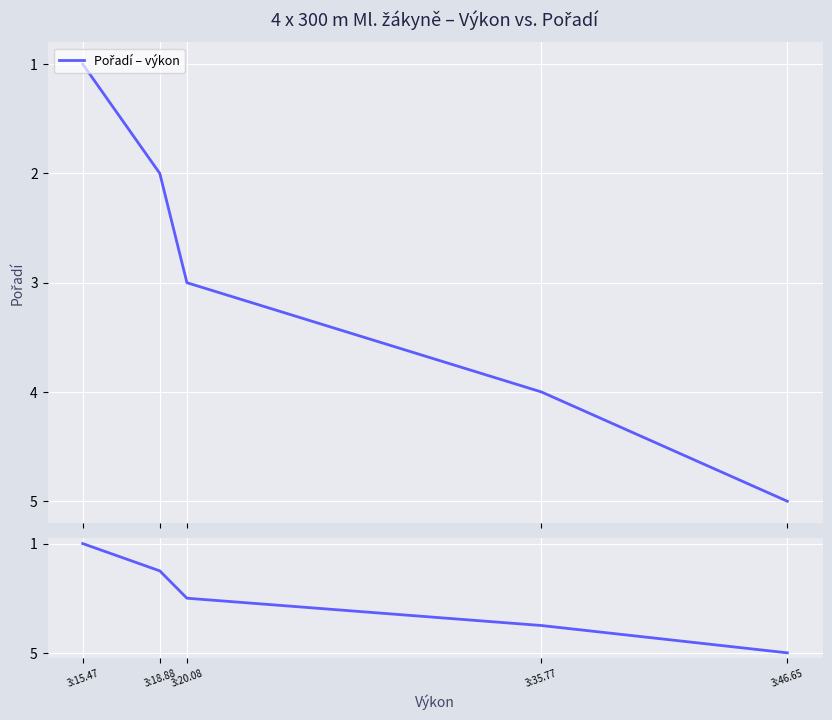

At which label is the value closest to 3?

3:20.08